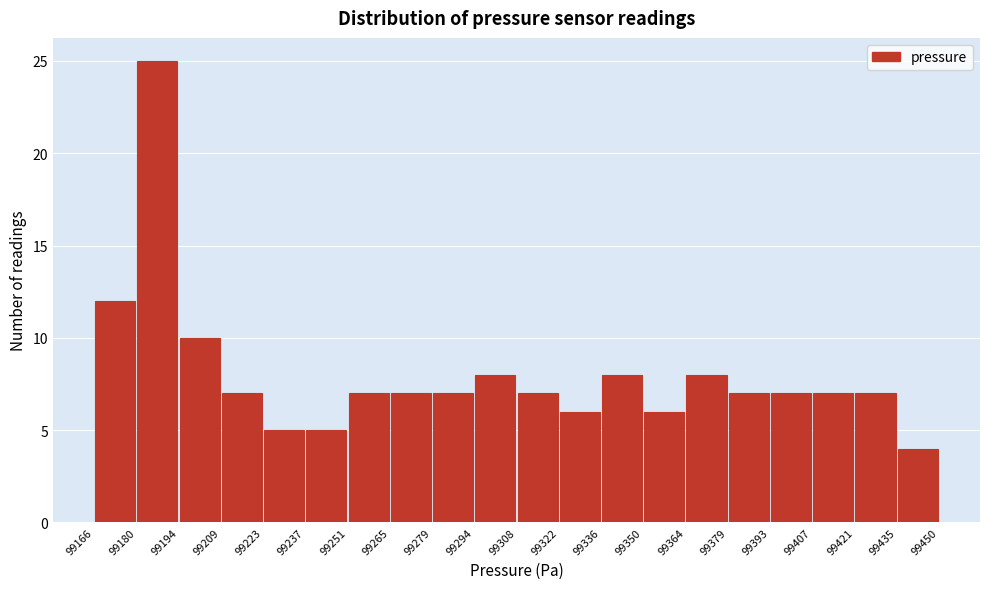

Reading left to right, transcribe this chart: for each bar, give the range it covers on the x-axis and its height. The values are not printed on the chart, so give them approximately, as read against the axis.

99166 to 99180: 12
99180 to 99194: 25
99194 to 99209: 10
99209 to 99223: 7
99223 to 99237: 5
99237 to 99251: 5
99251 to 99265: 7
99265 to 99279: 7
99279 to 99294: 7
99294 to 99308: 8
99308 to 99322: 7
99322 to 99336: 6
99336 to 99350: 8
99350 to 99364: 6
99364 to 99379: 8
99379 to 99393: 7
99393 to 99407: 7
99407 to 99421: 7
99421 to 99435: 7
99435 to 99450: 4